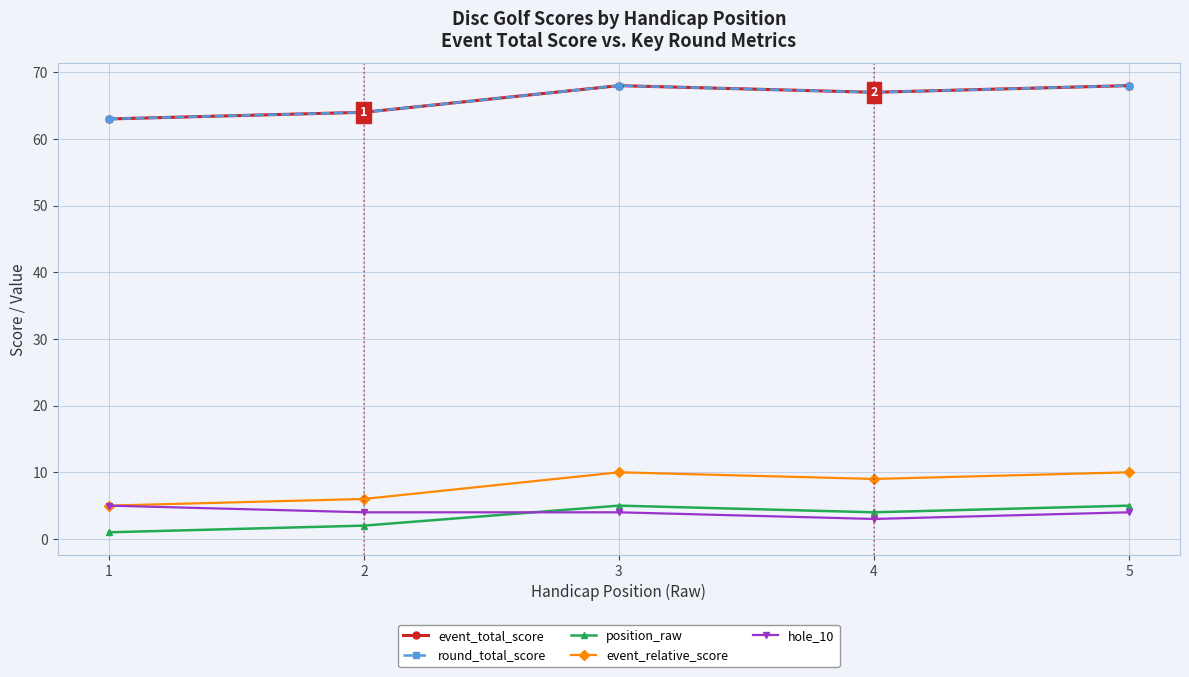

Rank the series at 4 from highest to lowest value.

event_total_score, round_total_score, event_relative_score, position_raw, hole_10